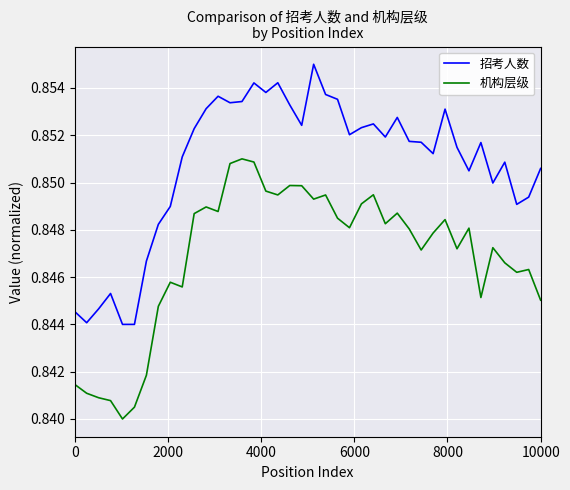

Which series has the largest total across all categories?

招考人数